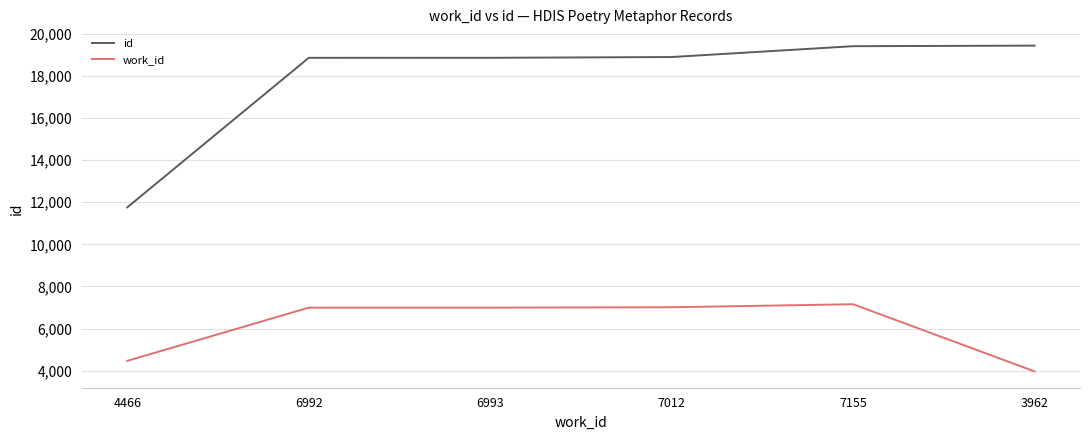

What is the difference between the second highest and second lowest values in the id series?

553